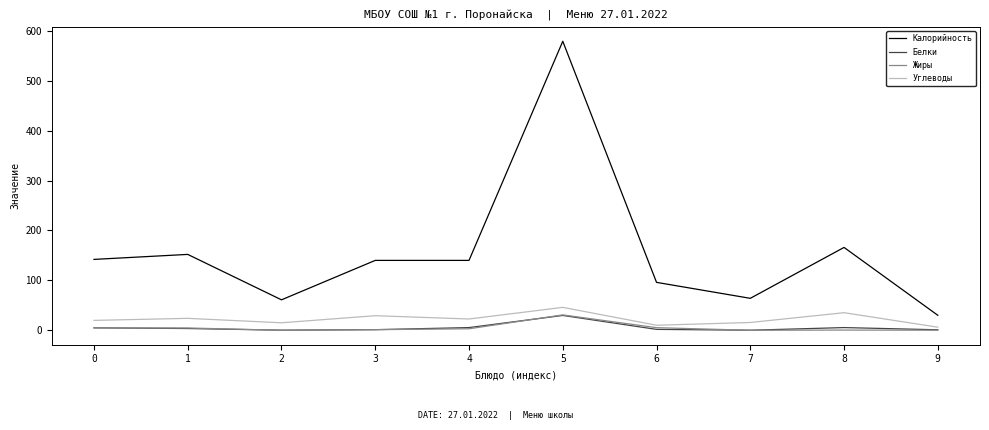

True or false: Углеводы and Калорийность cross at least once.

False